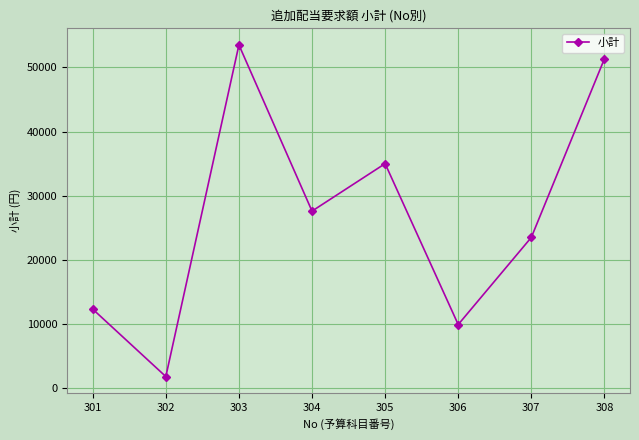

Does the chart have visible grid lines?

Yes